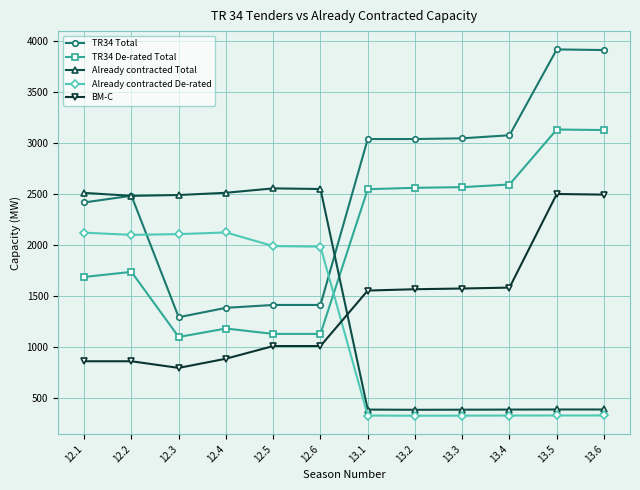

True or false: BM-C and TR34 Total intersect in this chart.

False